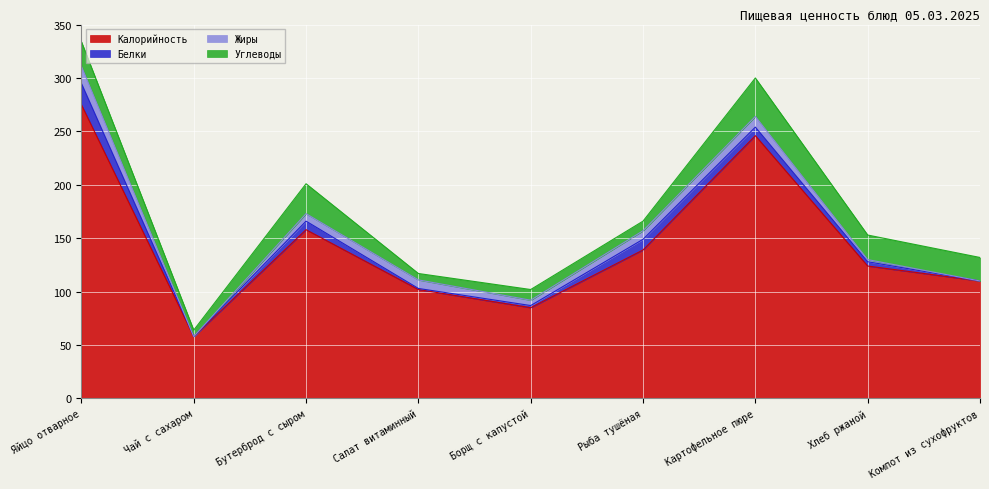

True or false: Жиры has a value of 2 at Хлеб ржаной.

True